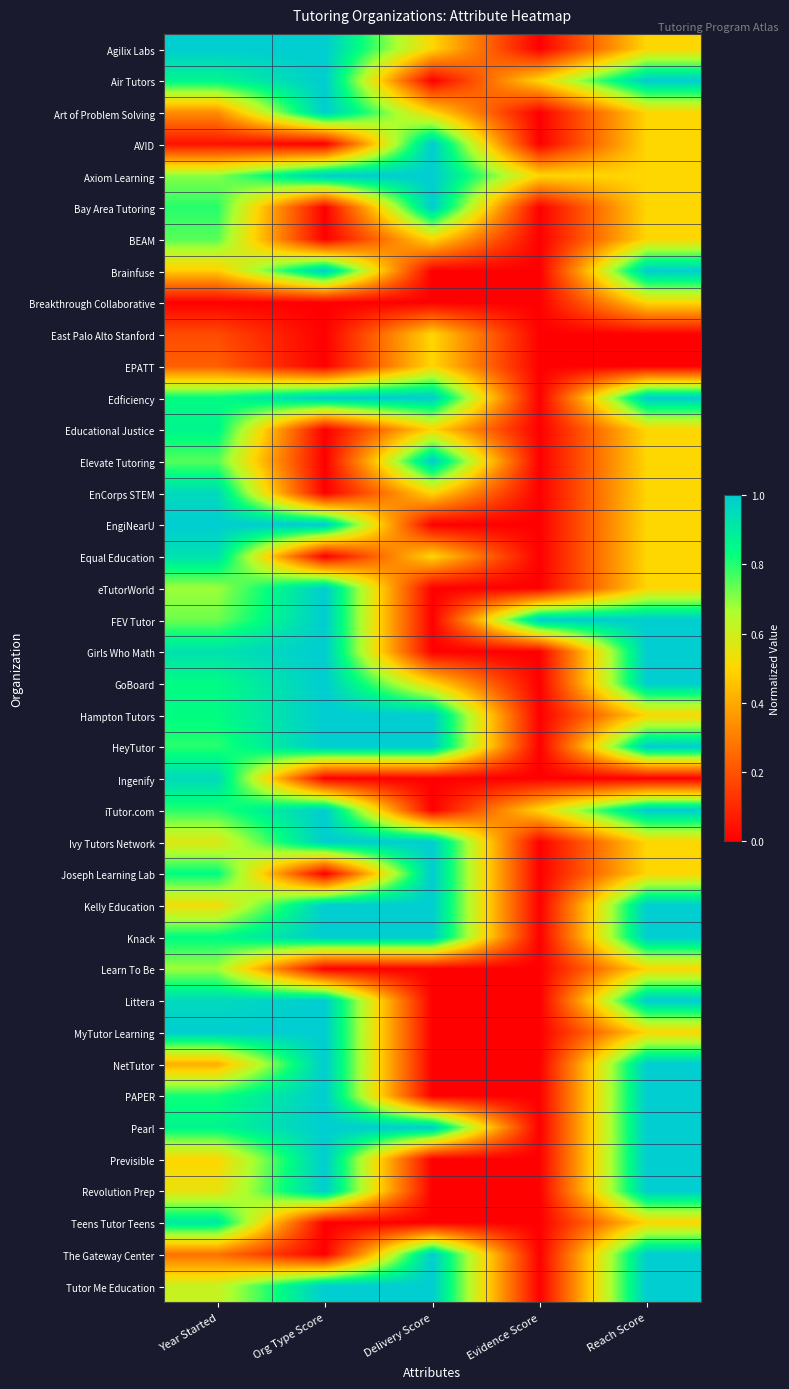

Rank the series by their maximum value, from highest to lowest.

Agilix Labs, Air Tutors, Art of Problem Solving, AVID, Axiom Learning, Bay Area Tutoring, Brainfuse, Edficiency, Elevate Tutoring, EngiNearU, eTutorWorld, FEV Tutor, Girls Who Math, GoBoard, Hampton Tutors, HeyTutor, iTutor.com, Ivy Tutors Network, Joseph Learning Lab, Kelly Education, Knack, Littera, MyTutor Learning, NetTutor, PAPER, Pearl, Previsible, Revolution Prep, The Gateway Center, Tutor Me Education, EnCorps STEM, Ingenify, Equal Education, Teens Tutor Teens, Educational Justice, BEAM, Learn To Be, Breakthrough Collaborative, East Palo Alto Stanford, EPATT